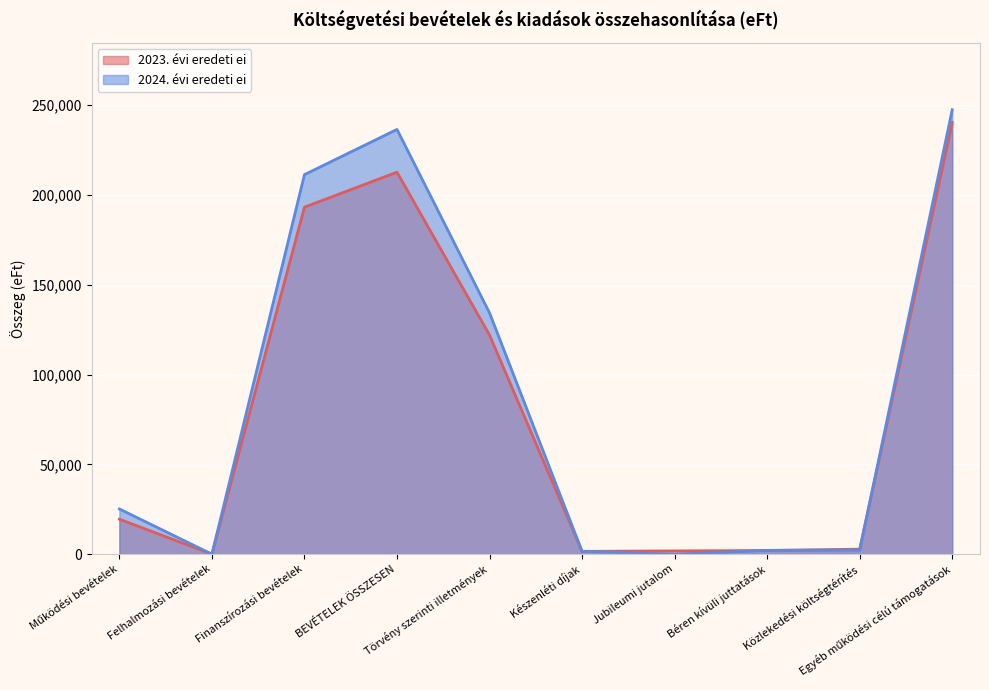

What position from the right is Jubileumi jutalom?

4